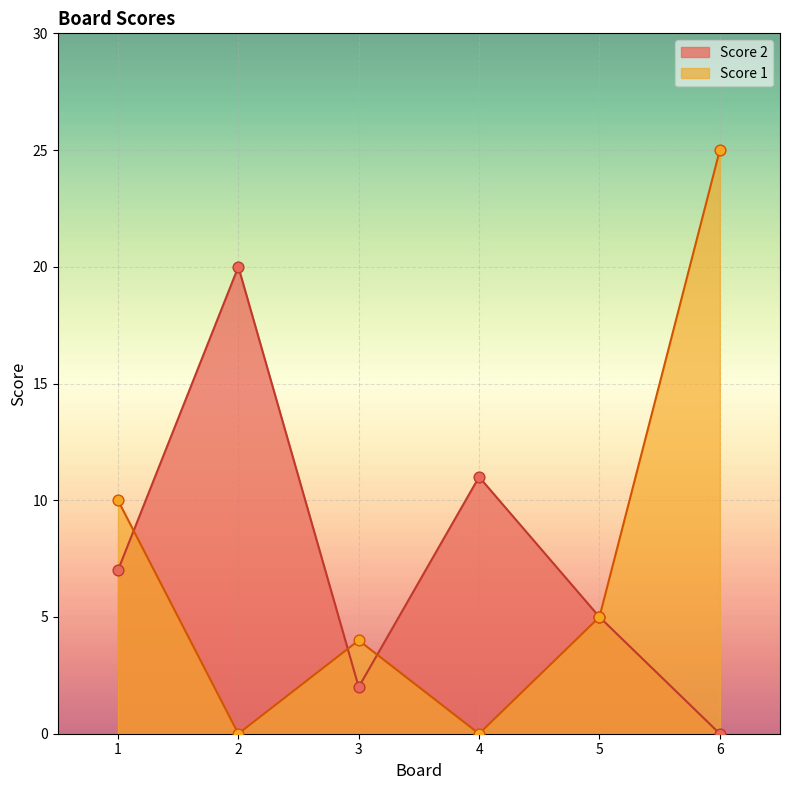

Is the value of Score 2 at 3 greater than the value of Score 1 at 4?

Yes